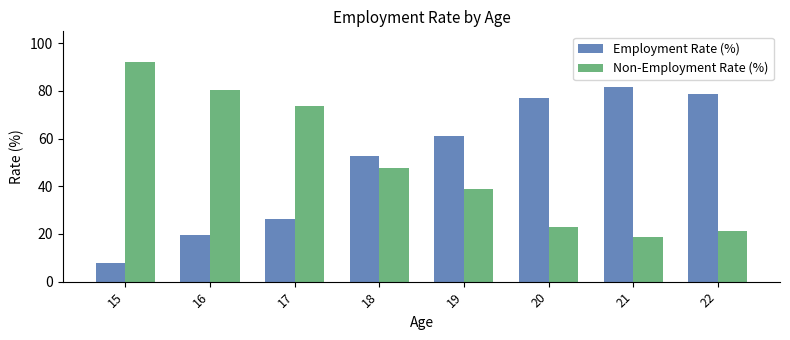

At which label does Non-Employment Rate (%) reach its peak?

15